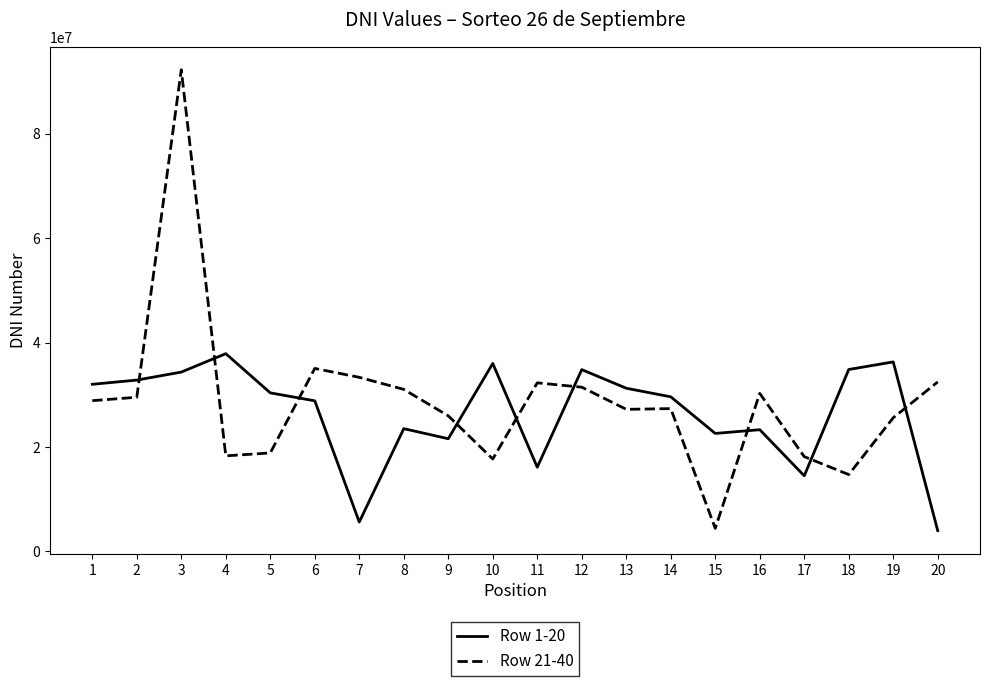

What is the spread (max minus min) of values at 1?

3138415